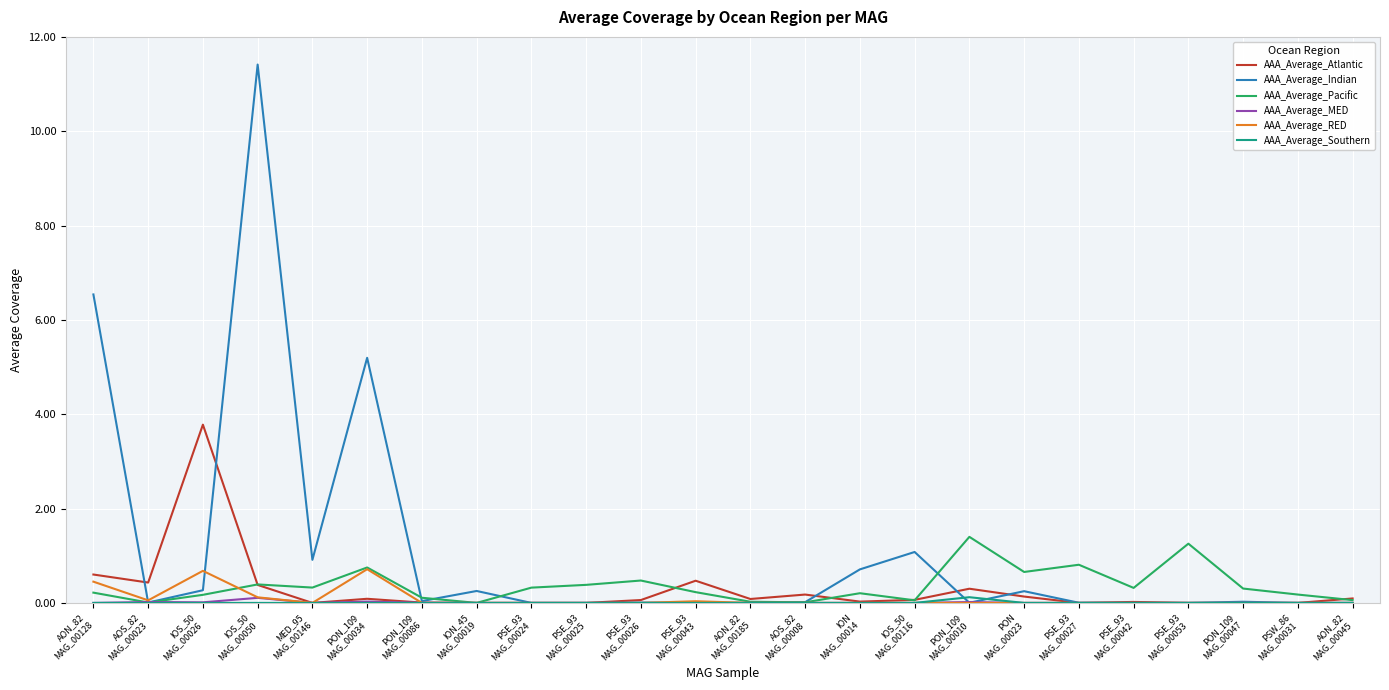

Which series has the largest range (max minus min)?

AAA_Average_Indian